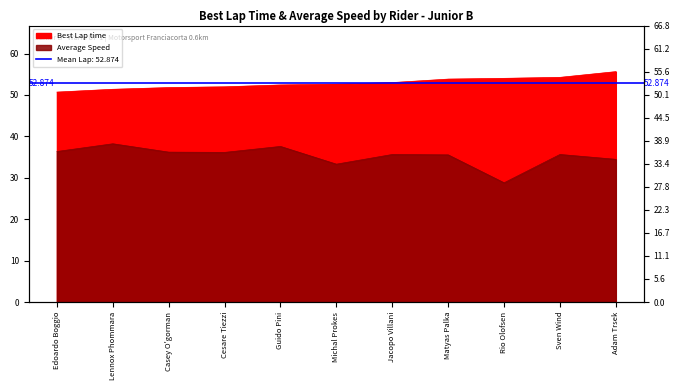

True or false: Average Speed and Best Lap time cross at least once.

False